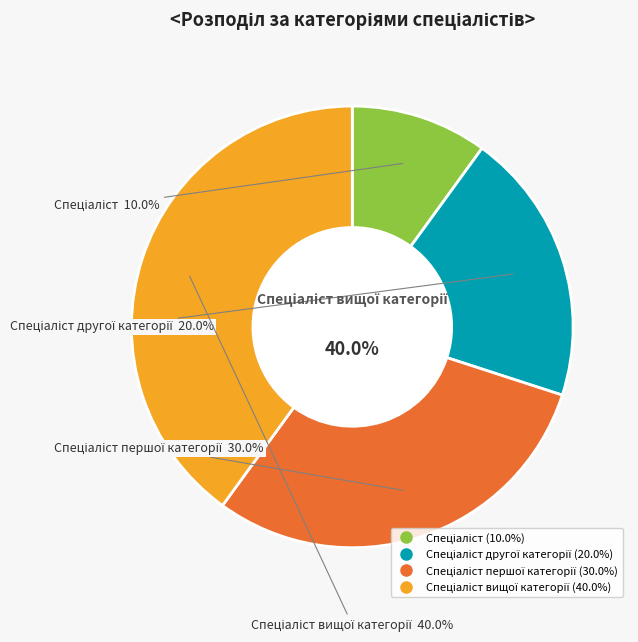

Do Спеціаліст другої категорії and Спеціаліст вищої категорії together represent more than half of the pie?

Yes